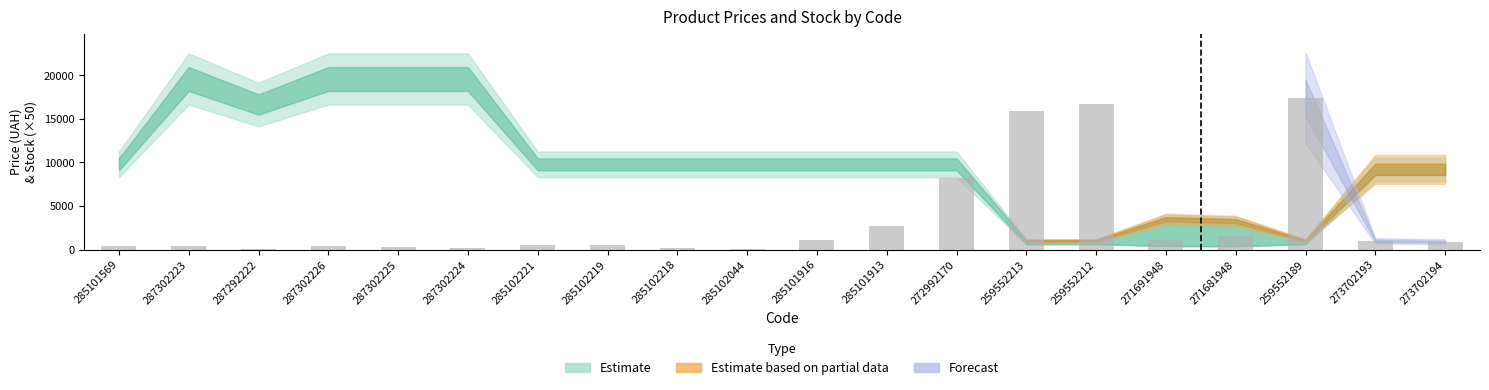

What is the sum of all values?

69200